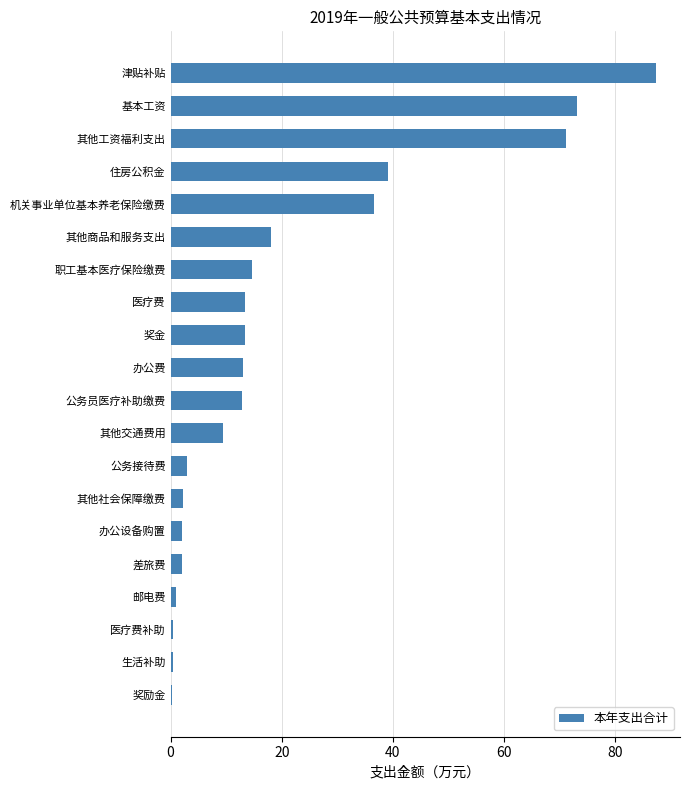

What is the ratio of the value at 基本工资 to the value at 公务员医疗补助缴费?

5.7